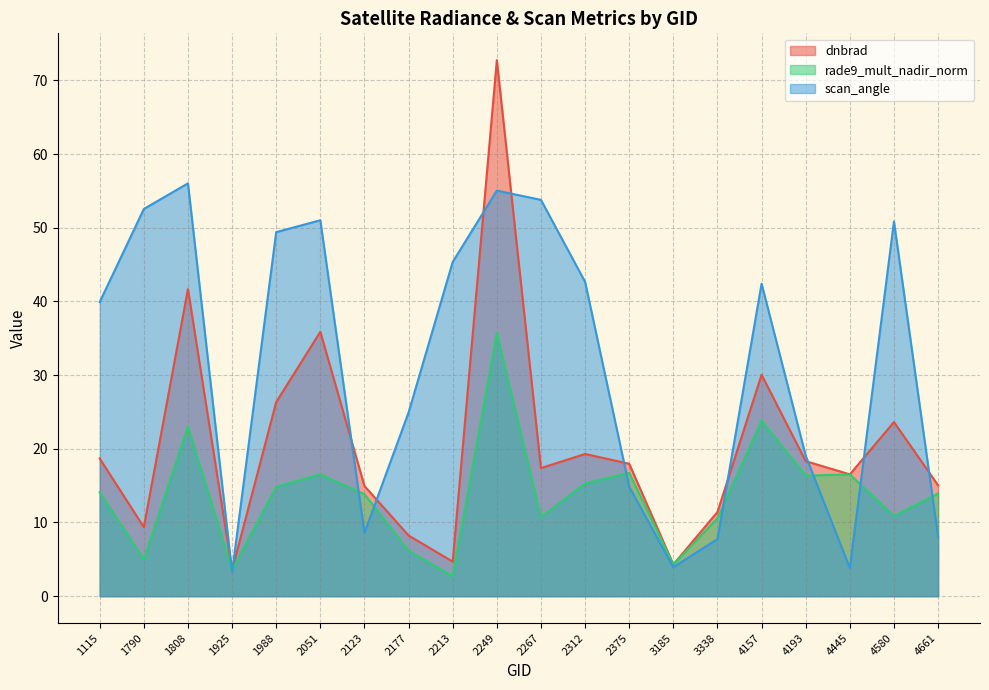

At which label does dnbrad first exceed 17?

1115